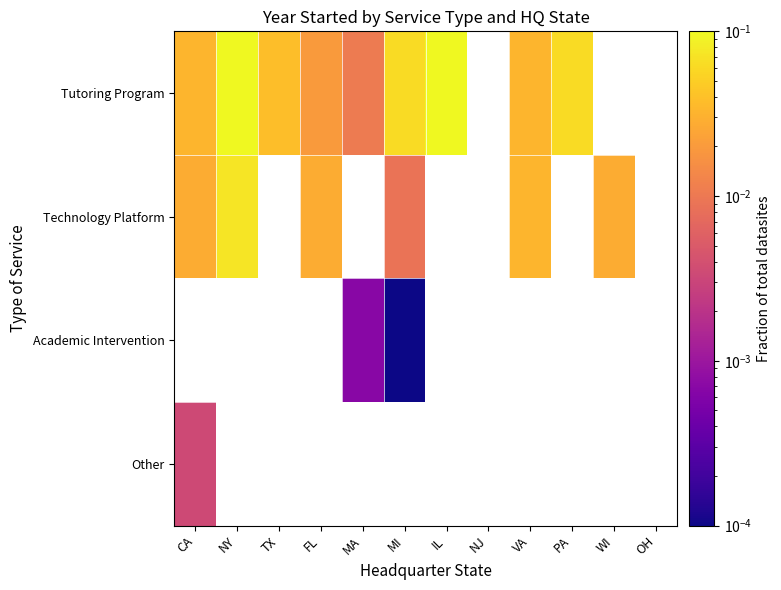

How many series are shown in this chart?

4